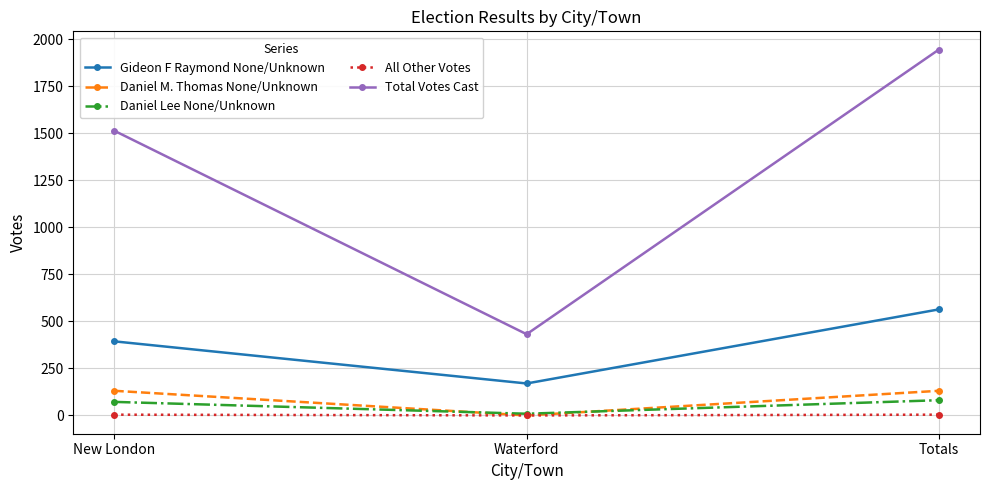

What is the sum of all Gideon F Raymond None/Unknown values?

1128